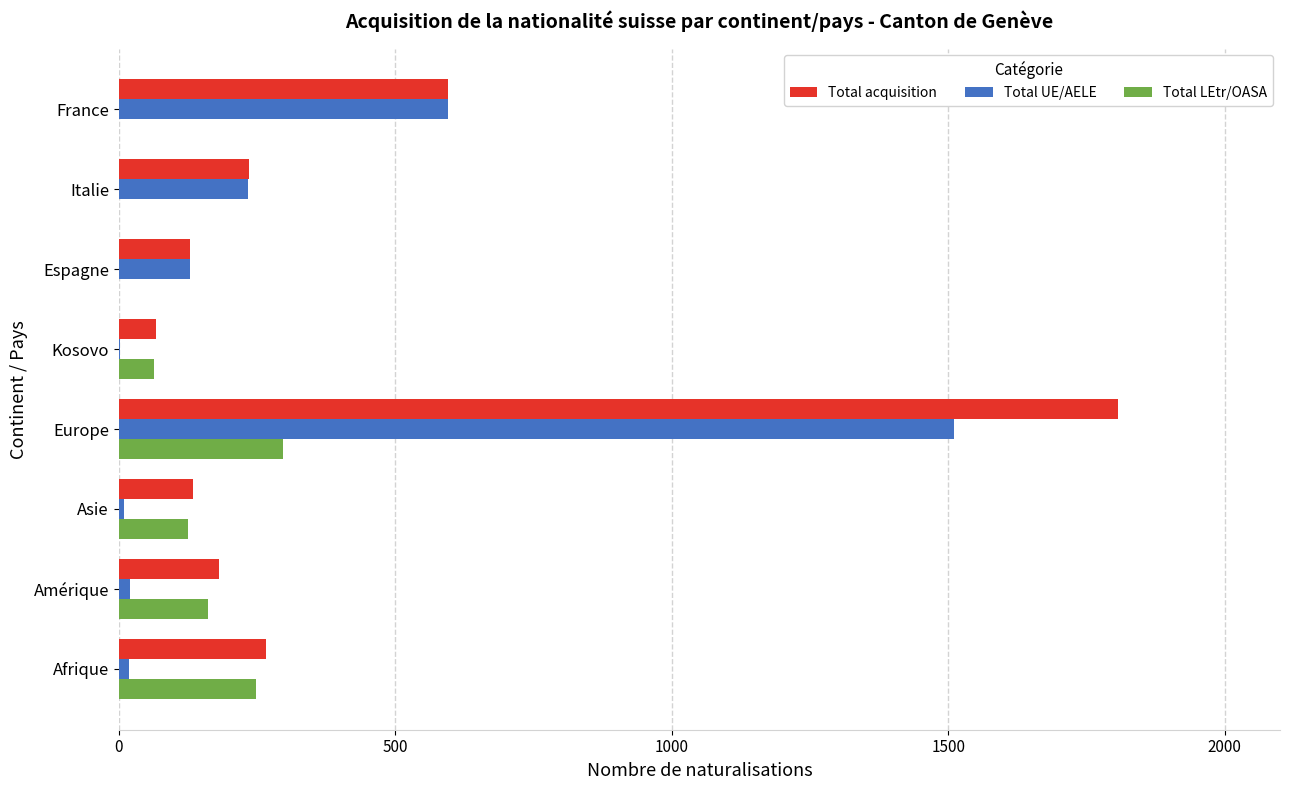

Where is Total acquisition nearest to the value 937?

France